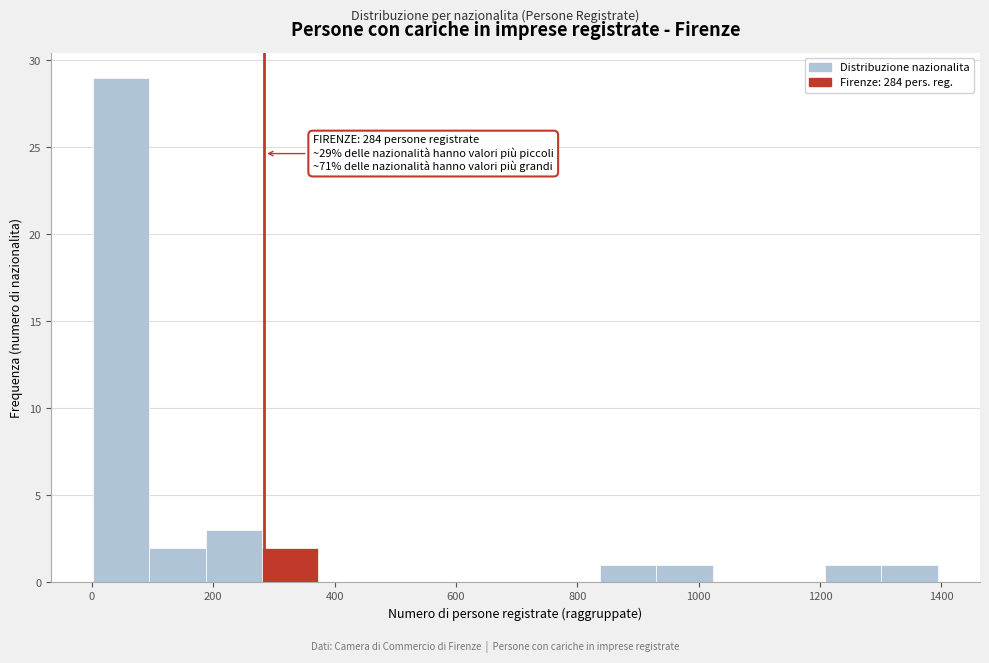

Over which range of the x-axis is the bar tallest?

0 to 100